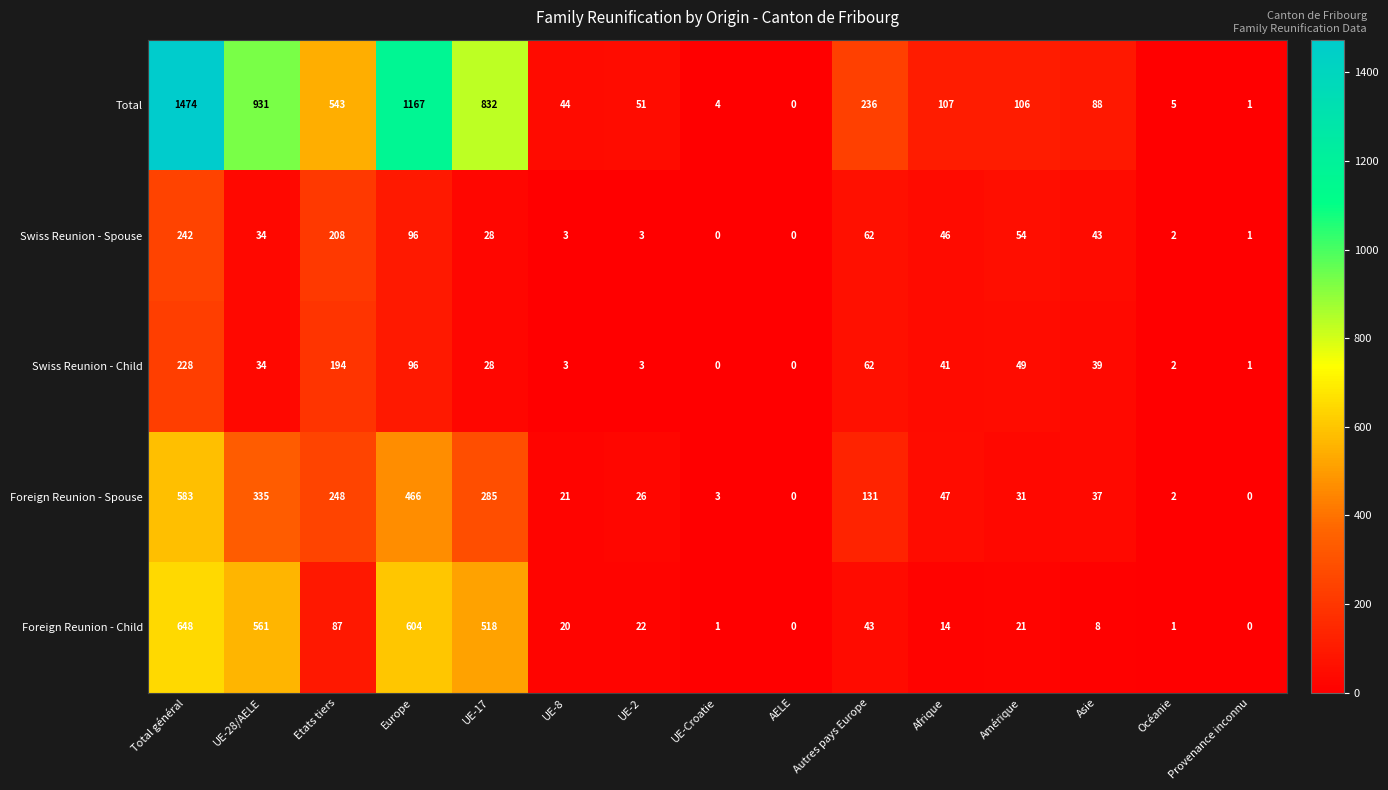

What is the sum of all Foreign Reunion - Spouse values?

2215